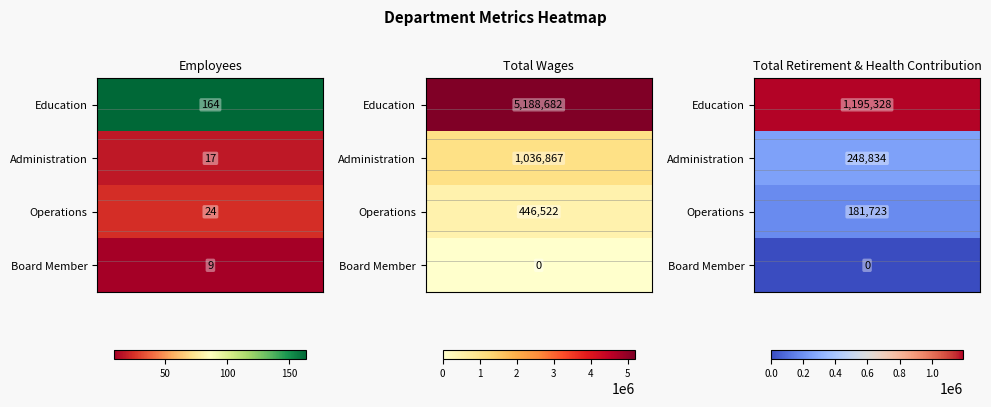

What is the sum of the Operations values at 0 and 2?

181747